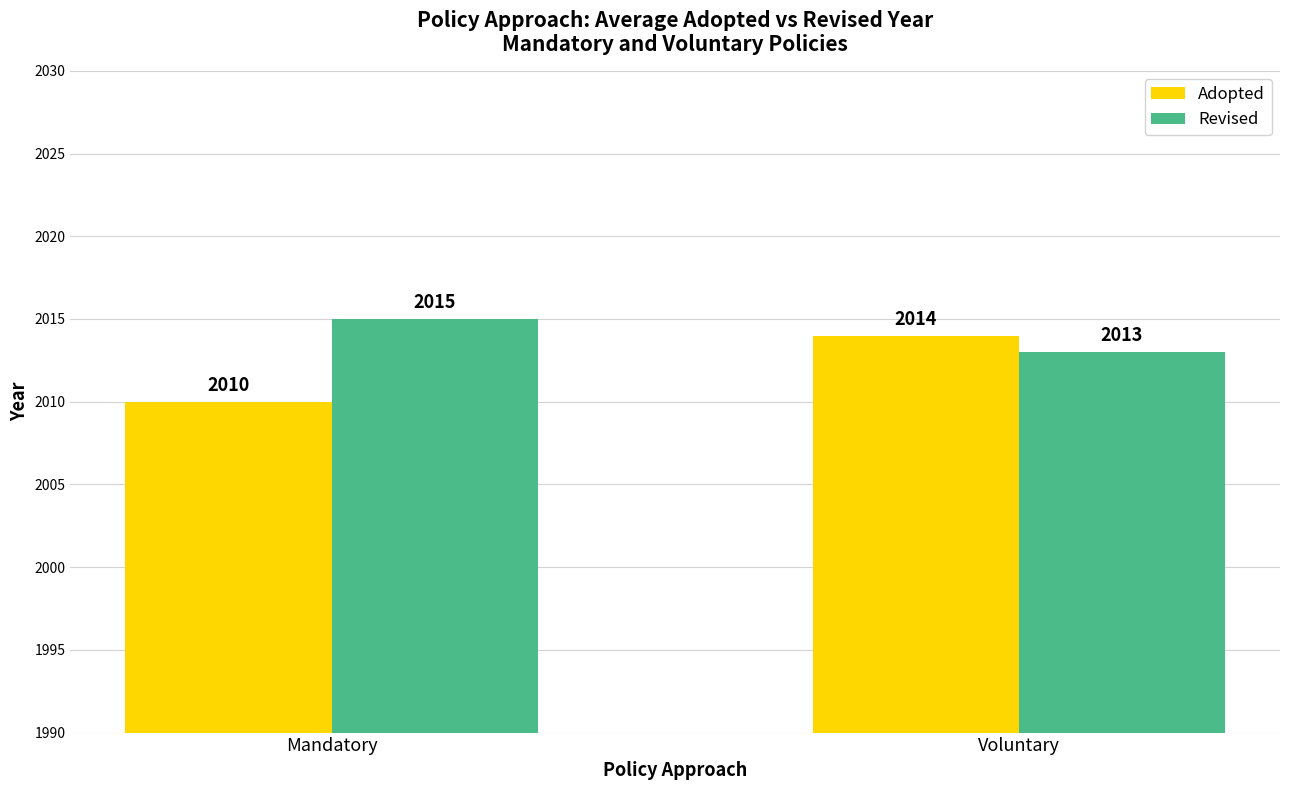

What is the difference between the Revised values at Voluntary and Mandatory?

2